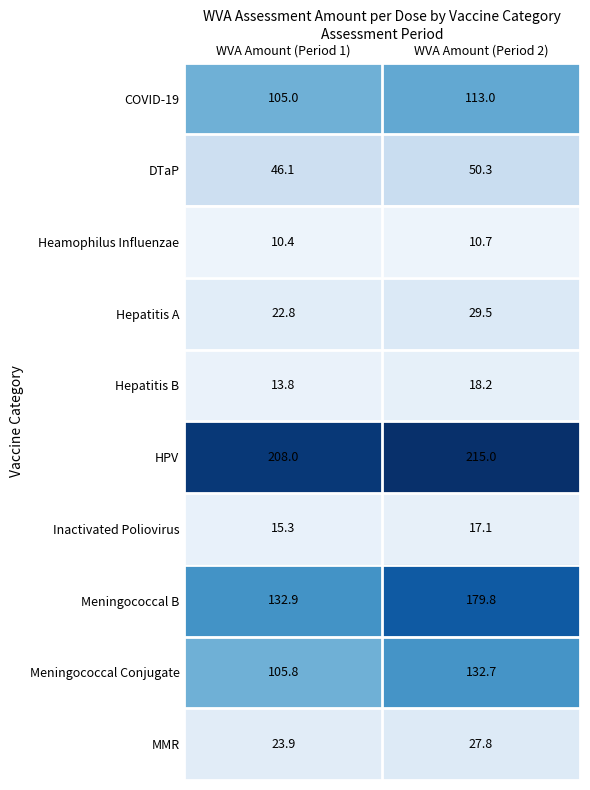

At which label does Hepatitis B first exceed 18?

WVA Amount (Period 2)